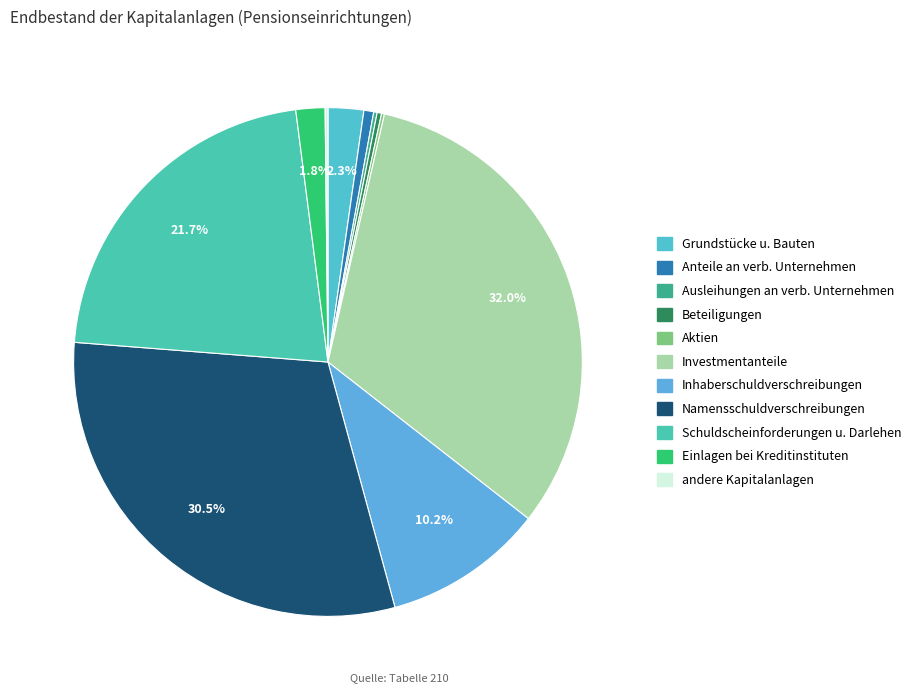

To the nearest percent, what is the combined percentage of Ausleihungen an verb. Unternehmen and Einlagen bei Kreditinstituten?

2%